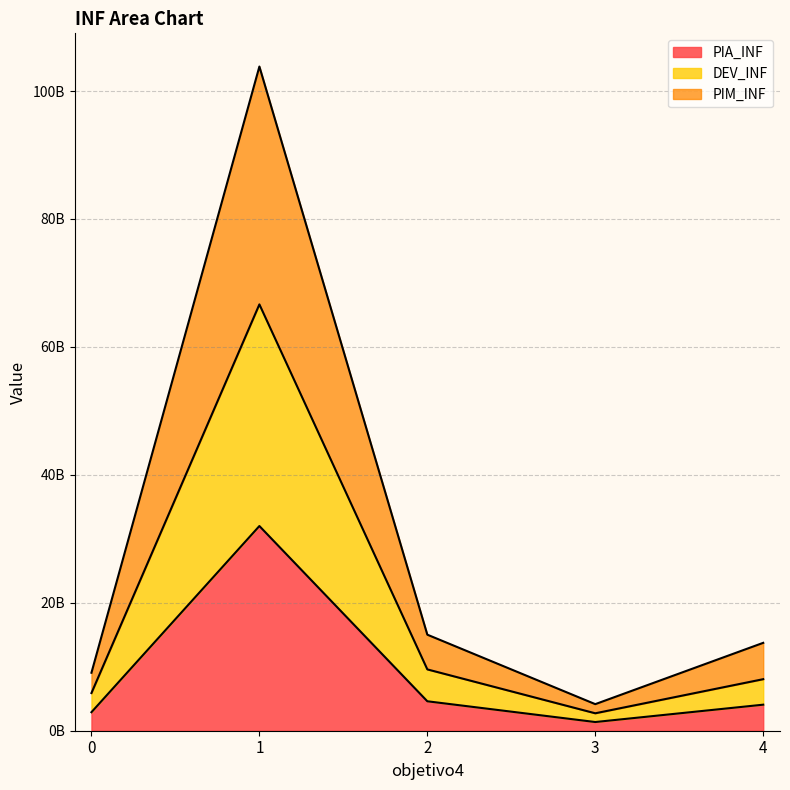

Reading left to right, what are all the values shown in this chart?

PIA_INF: 2894253273.7	32000780631.0	4603711448.7	1359357236.8	4071531369.2
PIM_INF: 9063997414.7	103833204078.6	15015427187.7	4155336040.4	13738907045.7
DEV_INF: 5891066084.8	66650890986.1	9586897135.0	2725804139.2	8057521013.4